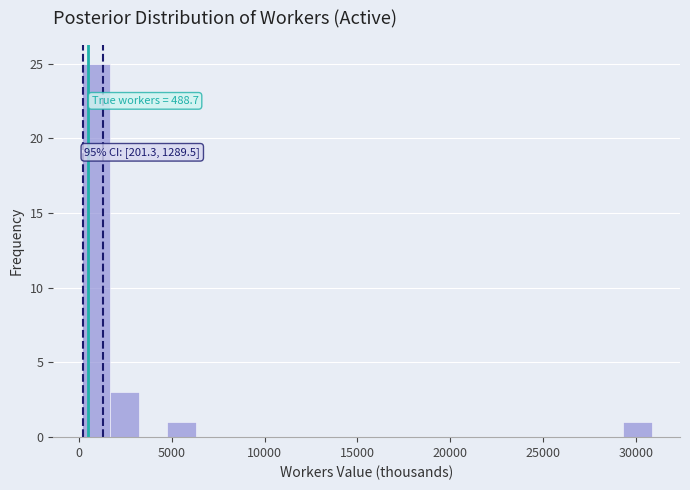

Read against the x-axis, roughly where is the centre of the tallest bar?

1000